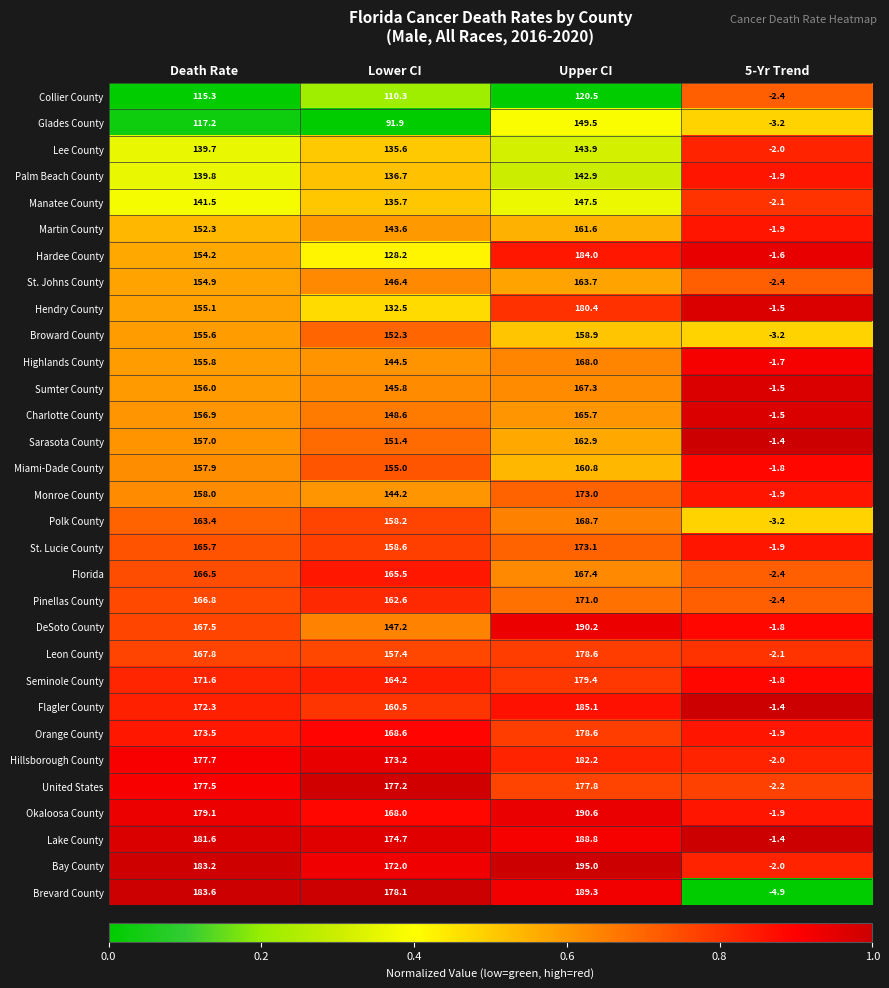

Is it true that Florida equals -2.4 at 5-Yr Trend?

True